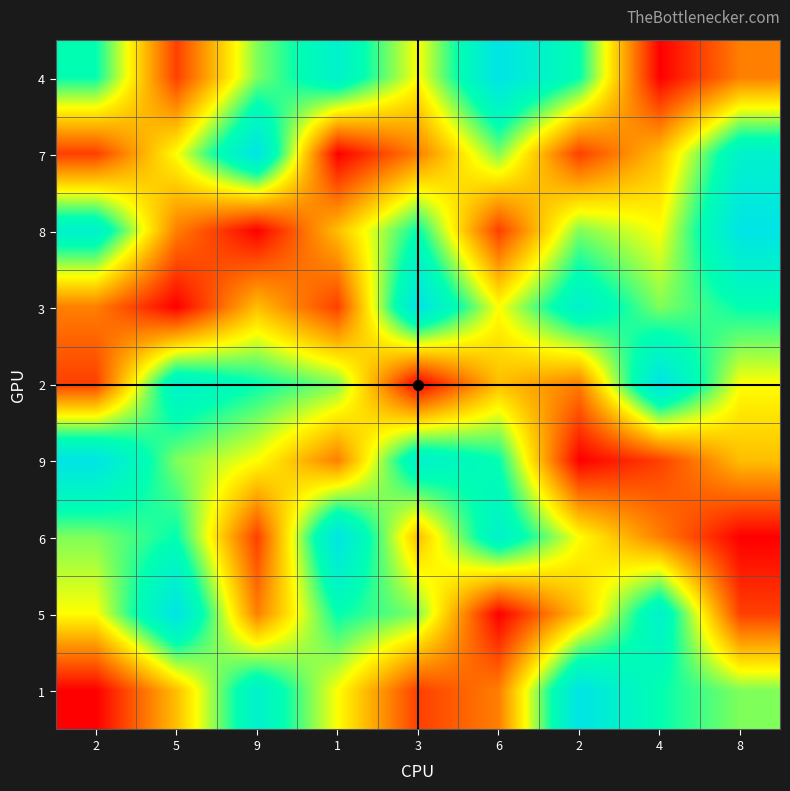

Which series has the widest spread of values?

4